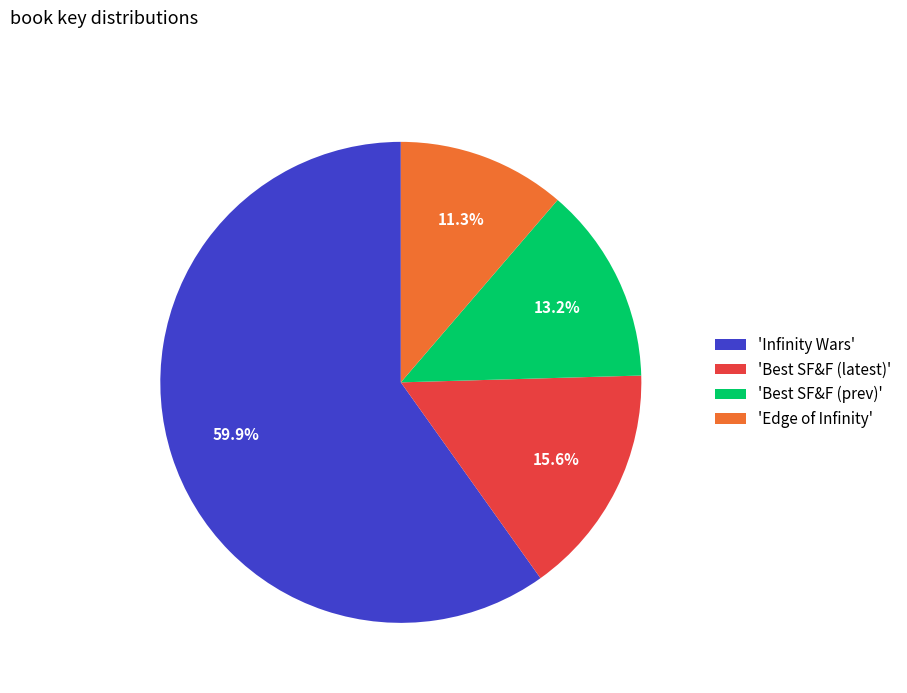

What is the total percentage of 'Edge of Infinity' and 'Best SF&F (latest)'?

26.9%